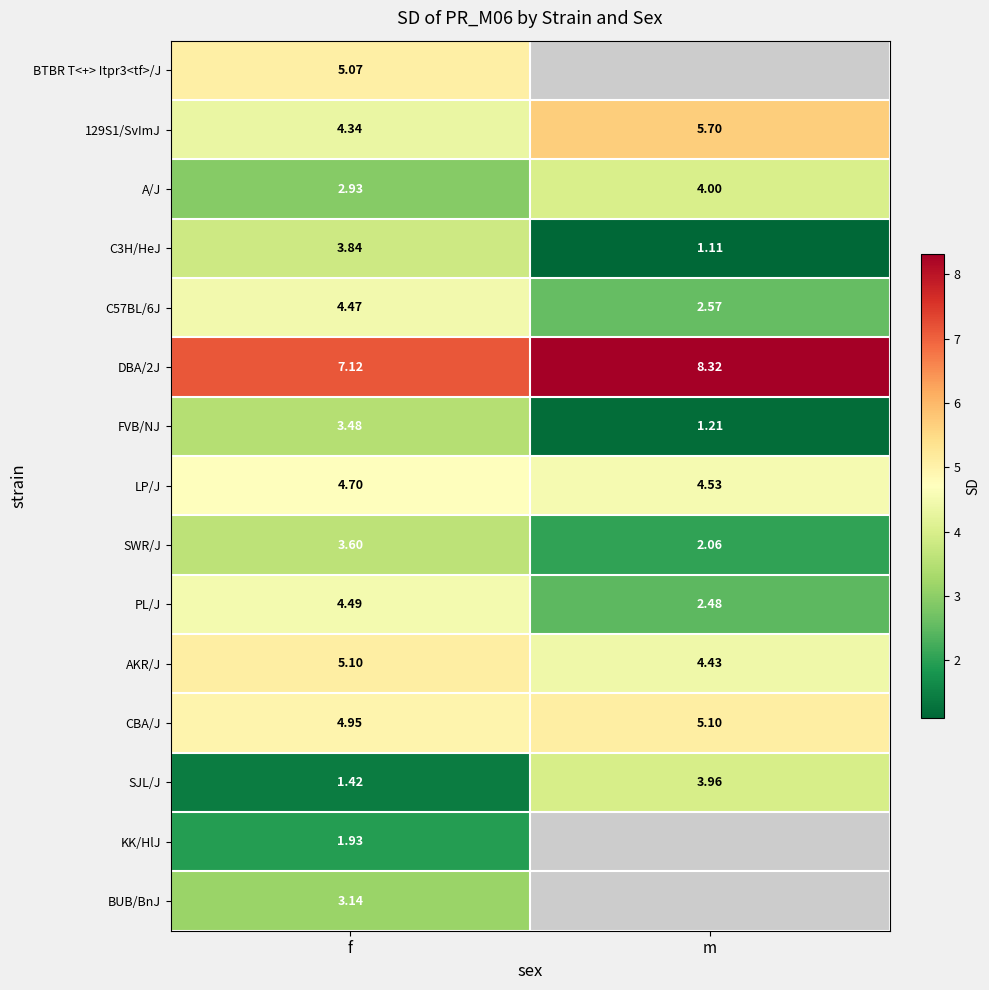

What is the minimum value shown in the chart?

1.1